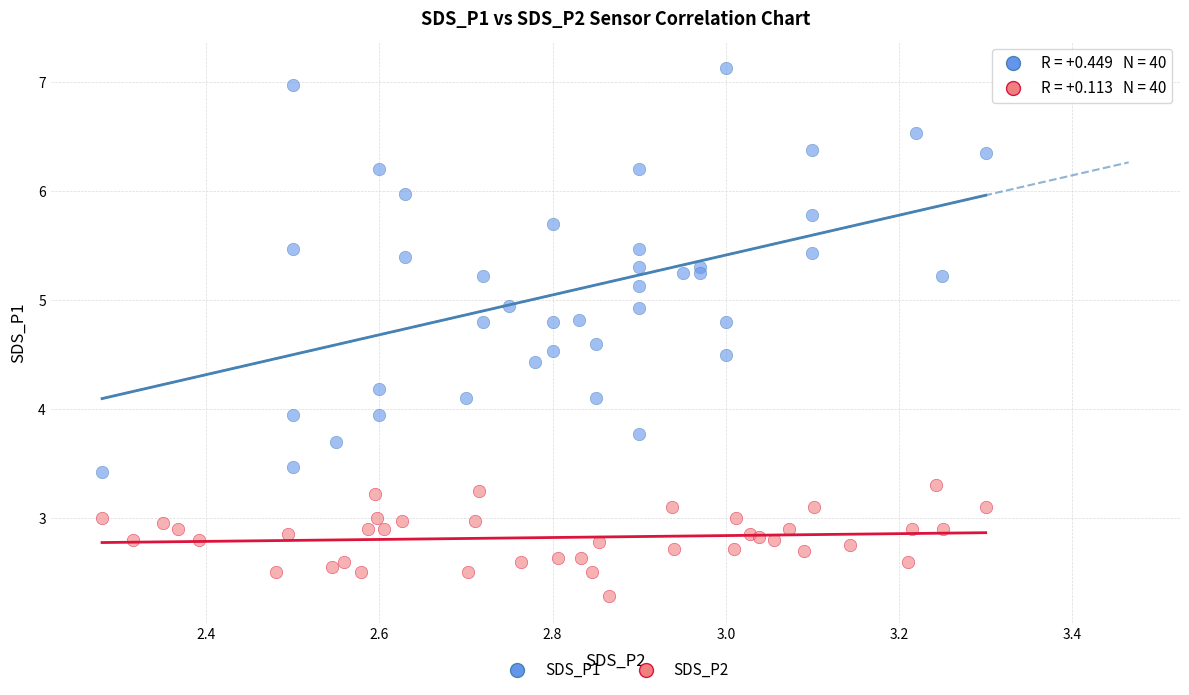

Which series has the widest spread of Y values?

SDS_P1